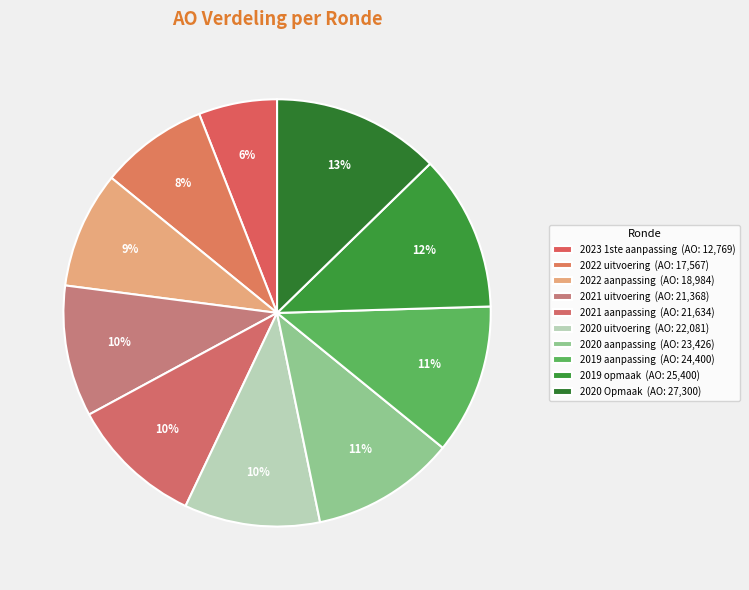

How many slices are in this pie chart?

10